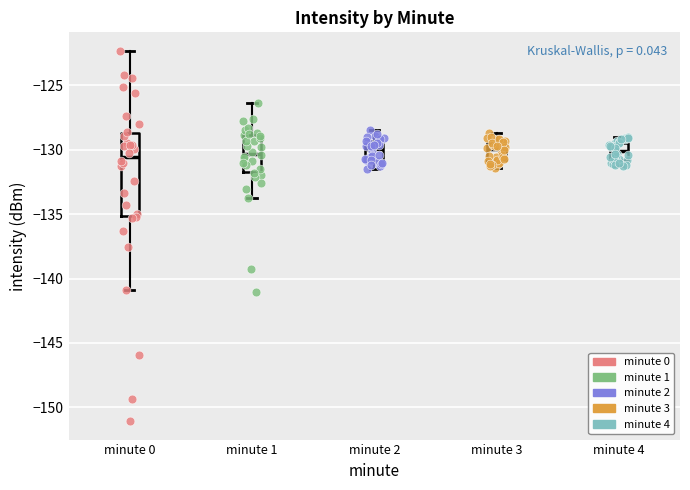

Which box is the tallest, from its lower edge to its upper edge?

minute 0